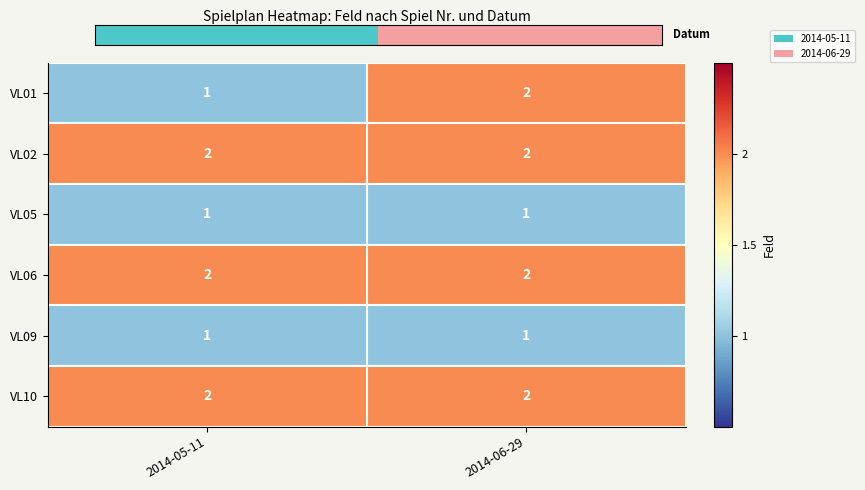

Is the value of VL10 at 2014-06-29 greater than the value of VL05 at 2014-06-29?

Yes